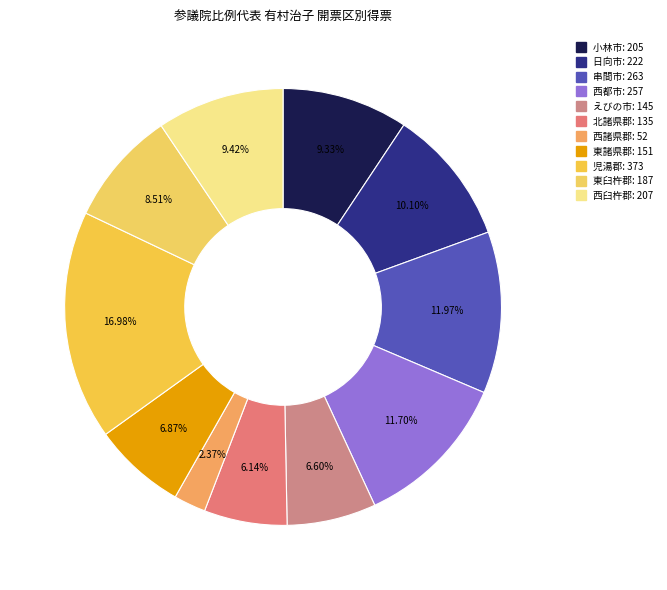

Does 児湯郡 represent more than half of the total?

No